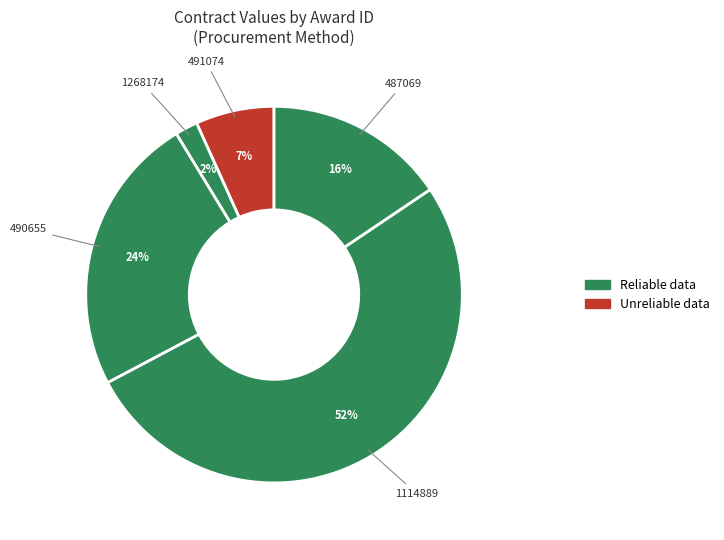

How many segments does this pie chart have?

5